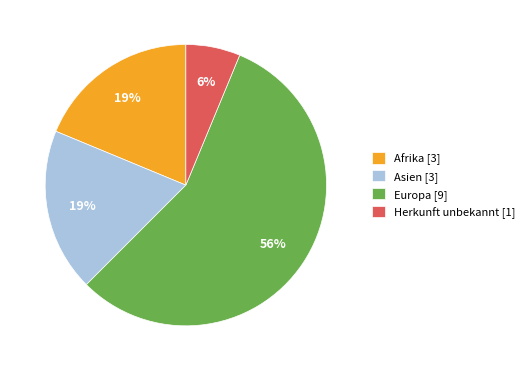

Which has a higher value, Herkunft unbekannt [1] or Afrika [3]?

Afrika [3]